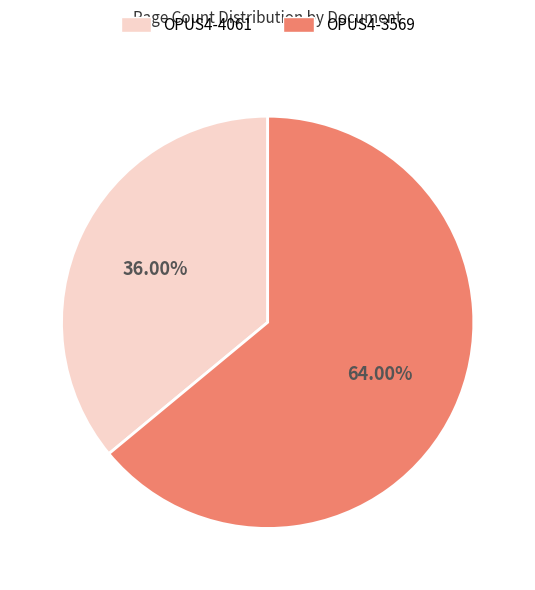

To the nearest percent, what is the difference between the largest and smallest slice percentages?

28%